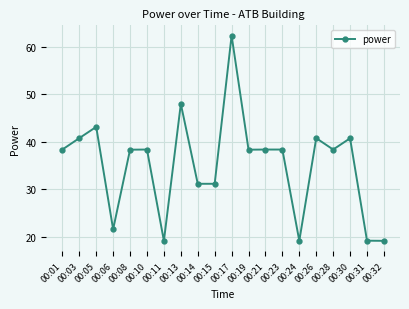

True or false: there are more than 1 points higher than both neighbors.

True